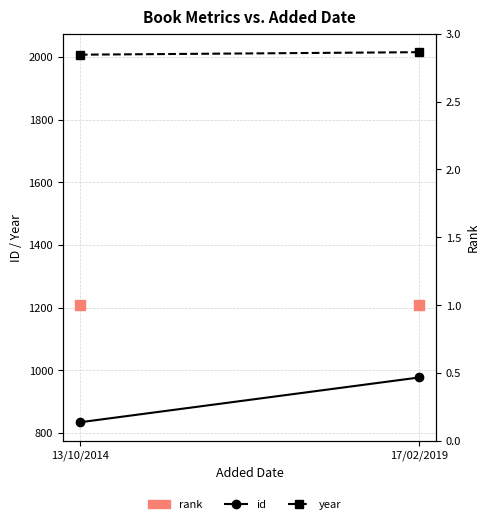

What are all the series names shown in the legend?

id, year, rank